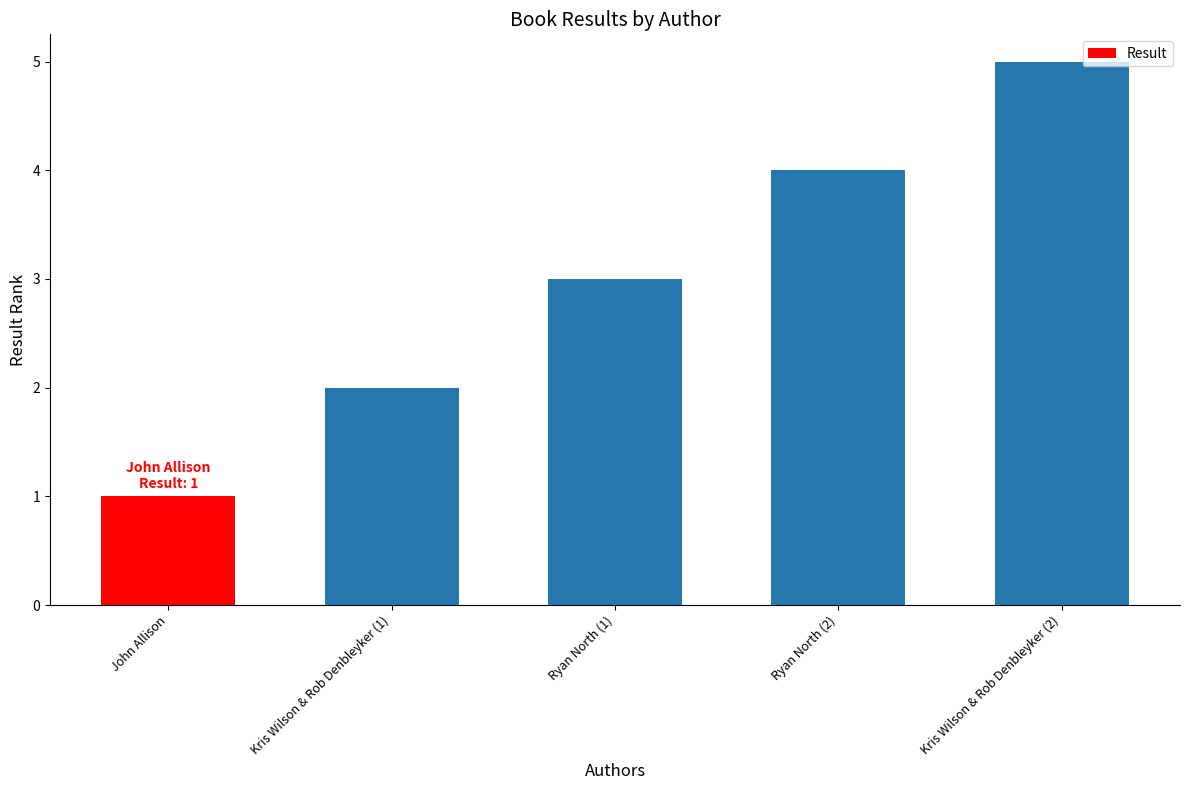

What is the maximum value shown in the chart?

5